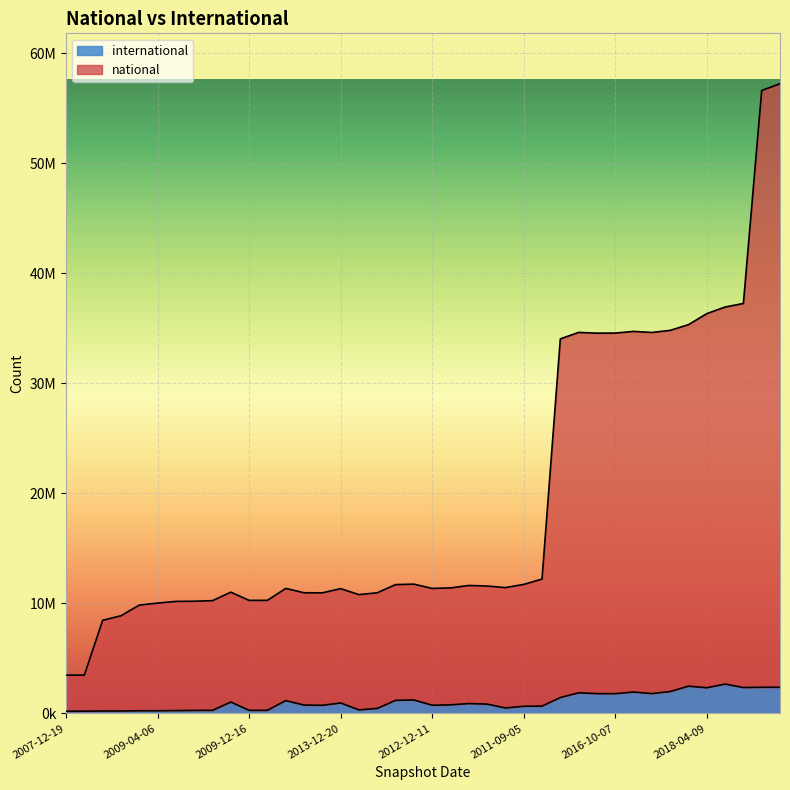

Count the number of data series in this chart.

2